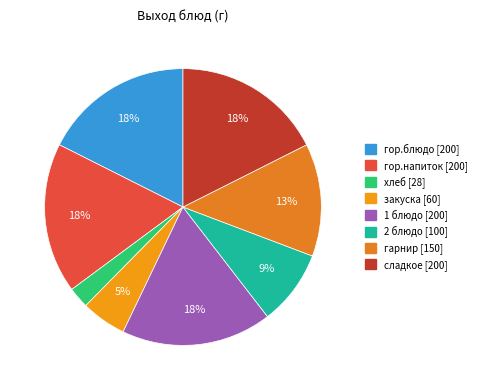

Does гор.блюдо represent more than half of the total?

No